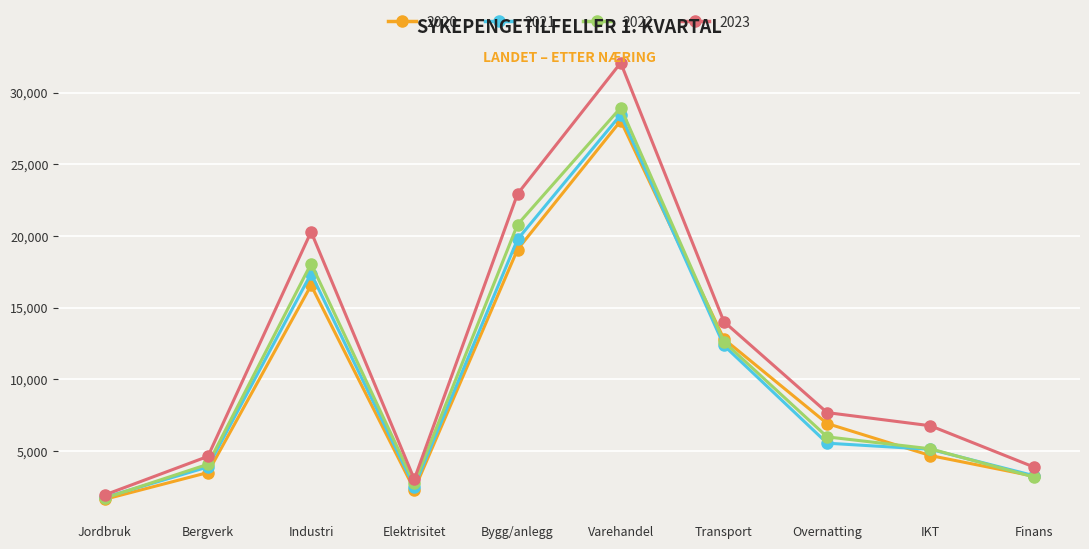

Does the chart display data point markers on the line(s)?

Yes